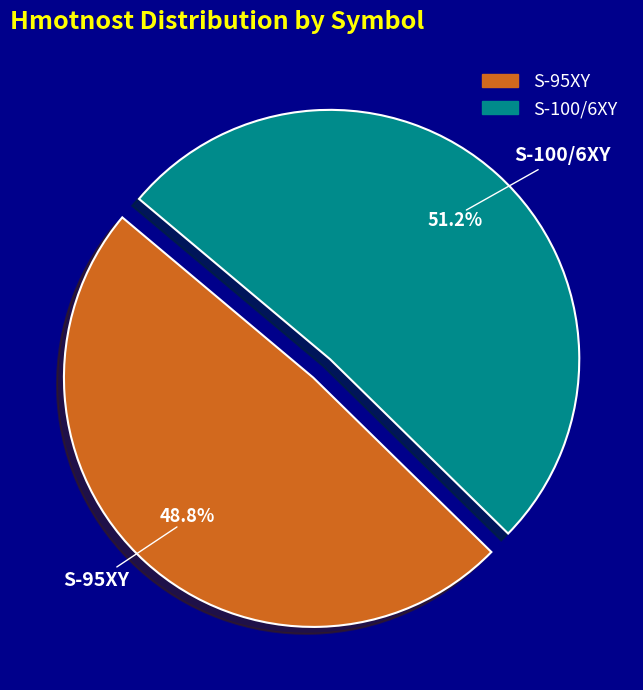

What is the total percentage of S-100/6XY and S-95XY?

100.0%